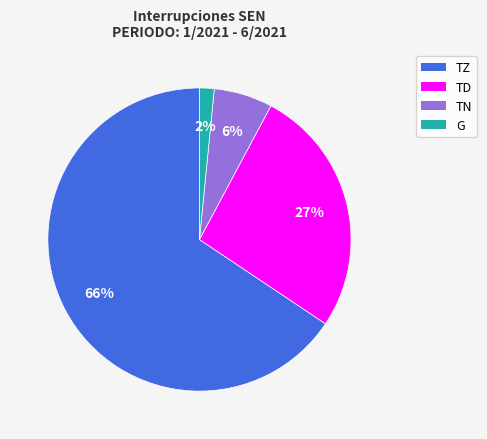

Is there any slice that represents more than half of the pie?

Yes